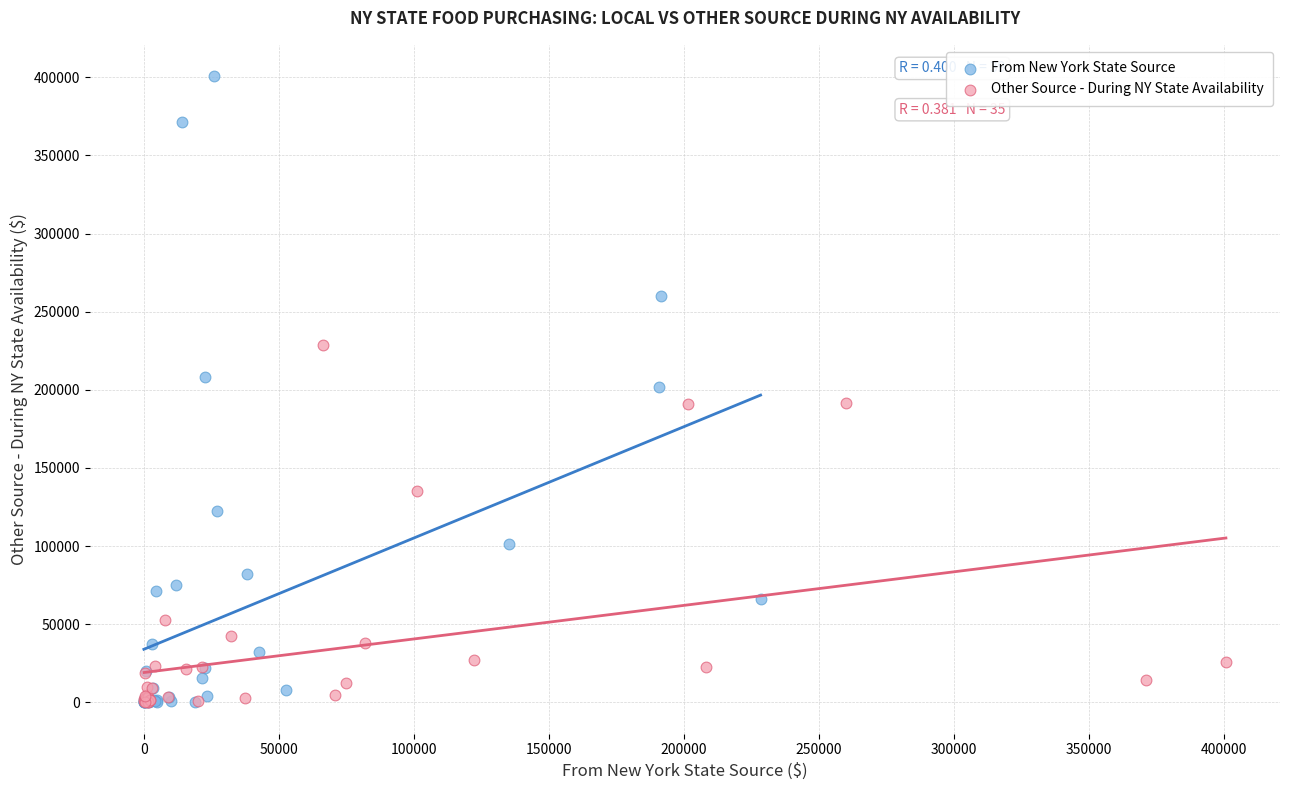

Which series has the largest Y range (max minus min)?

From New York State Source